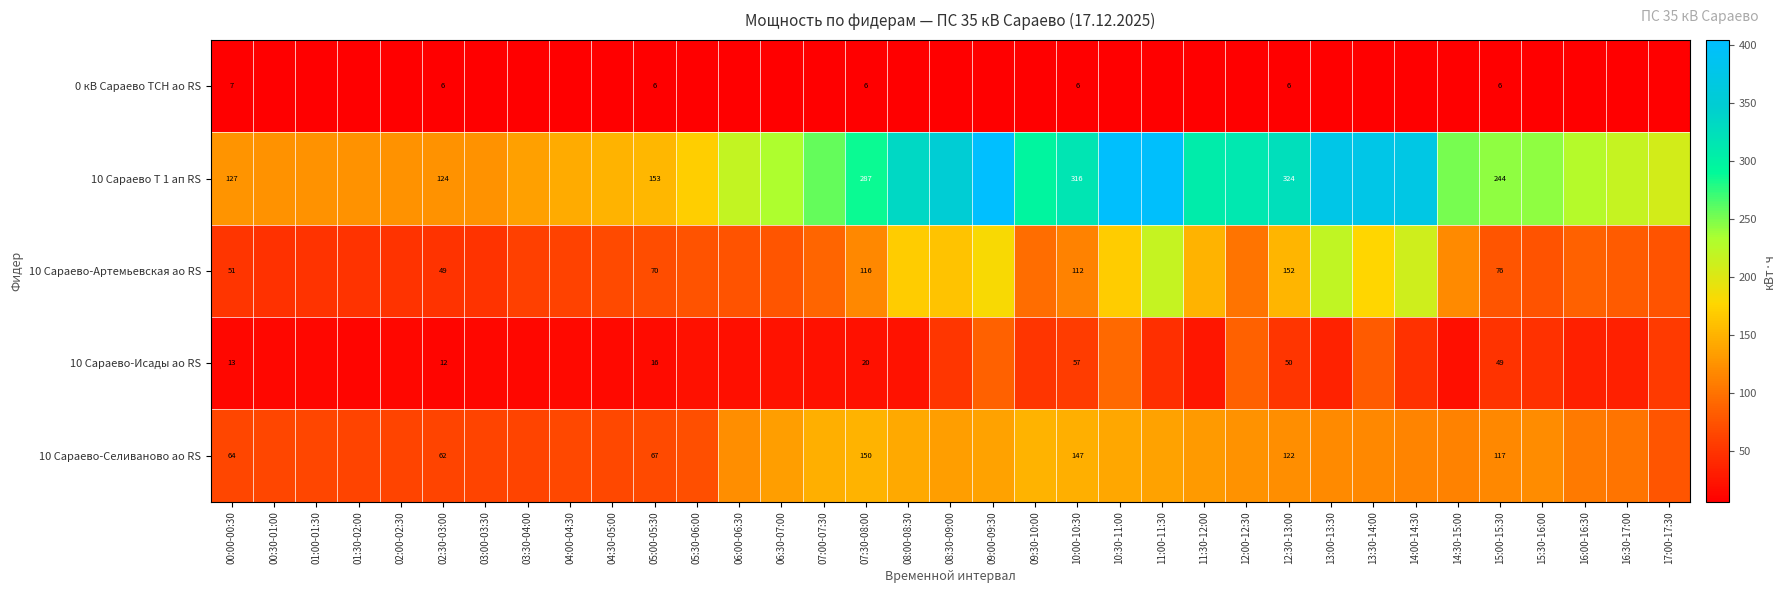

What is the sum of the 0 кВ Сараево ТСН ао RS values at 09:30-10:00 and 15:00-15:30?

12.8